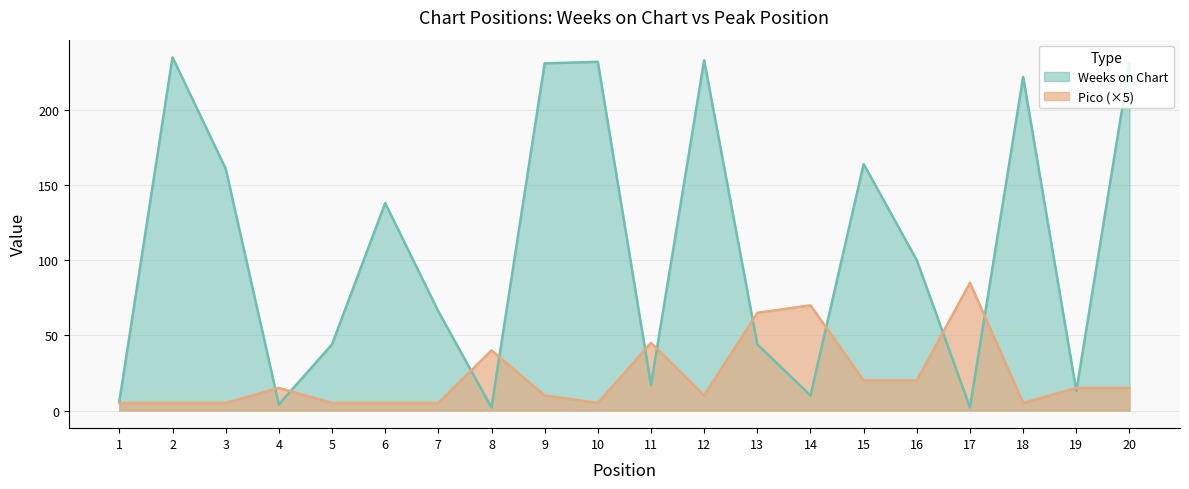

What are all the series names shown in the legend?

Weeks on Chart, Pico (×5)